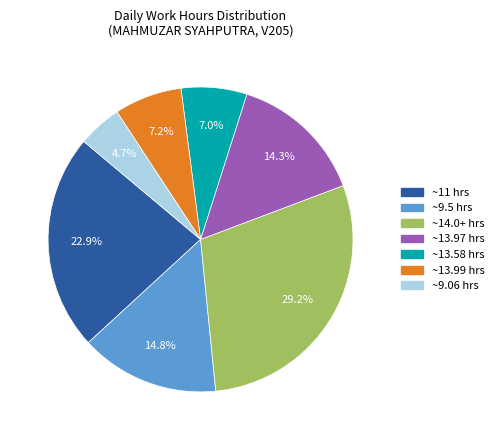

Count the number of slices in the pie.

7